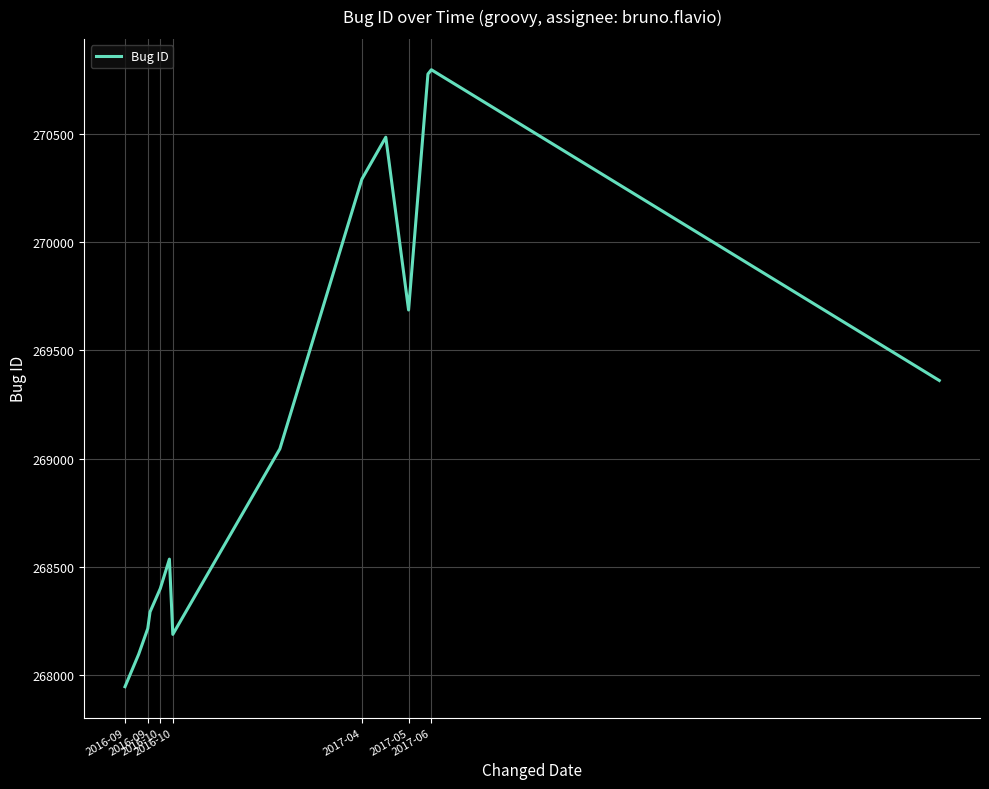

Count the number of data series in this chart.

1